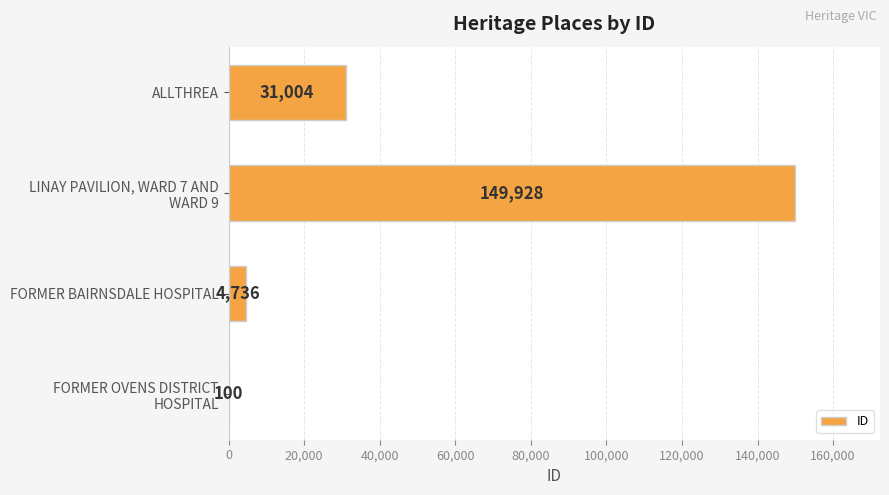

Are the bars horizontal?

Yes